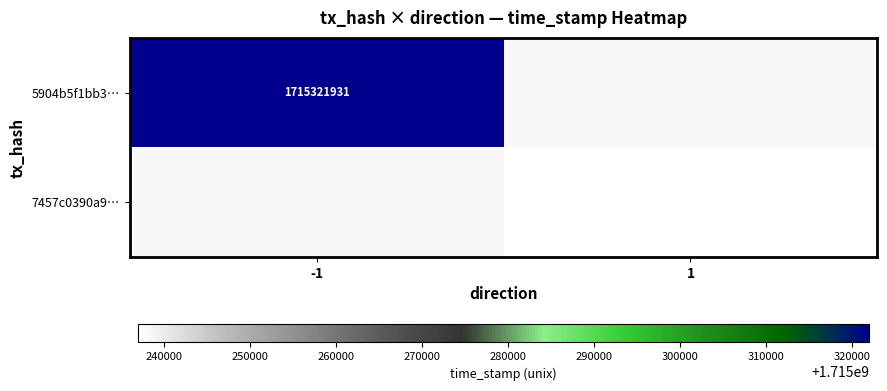

The value of 7457c0390a9… at 1 is 1715236983. True or false?

True